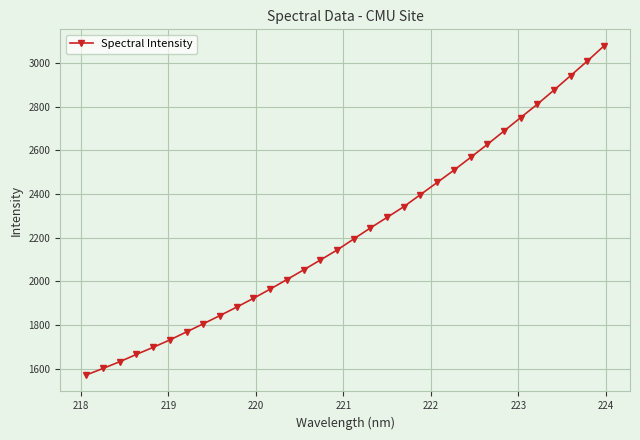

What is the value of the 8th point from the left?

1805.0